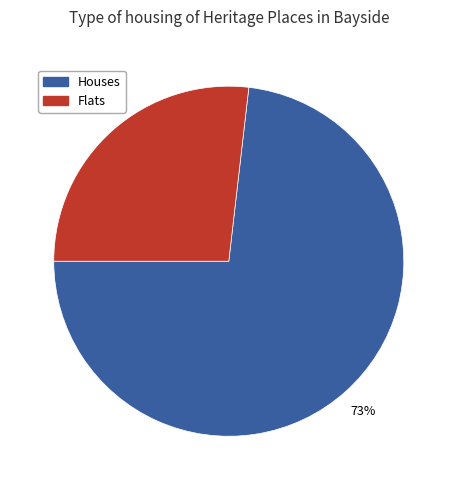

To the nearest percent, what is the difference between the largest and smallest slice percentages?

46%